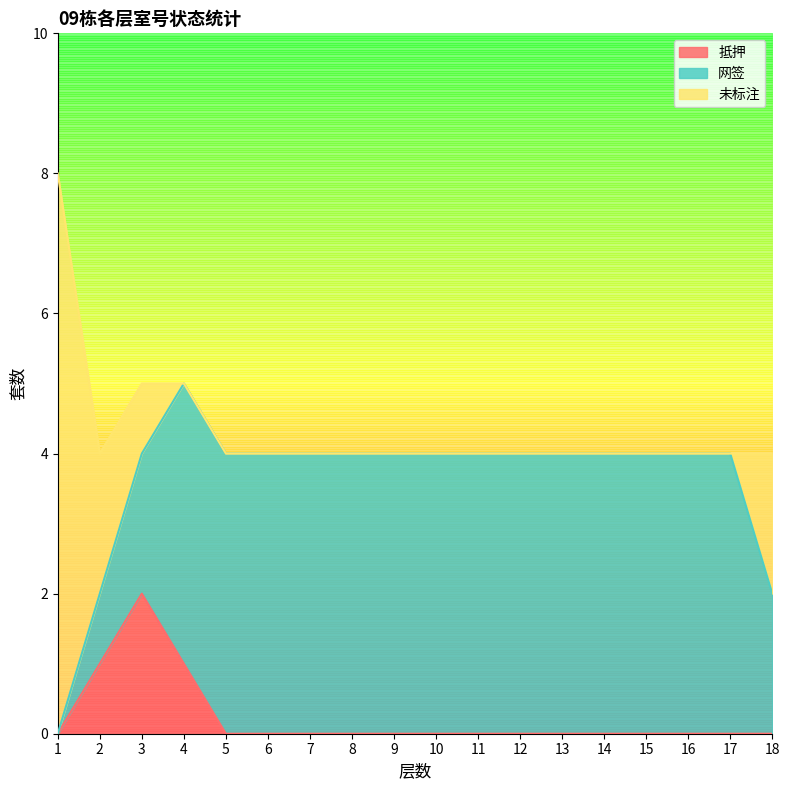

Reading right to left, extract all data points from this chart.

抵押: 18=0	17=0	16=0	15=0	14=0	13=0	12=0	11=0	10=0	9=0	8=0	7=0	6=0	5=0	4=1	3=2	2=1	1=0
网签: 18=2	17=4	16=4	15=4	14=4	13=4	12=4	11=4	10=4	9=4	8=4	7=4	6=4	5=4	4=4	3=2	2=1	1=0
未标注: 18=2	17=0	16=0	15=0	14=0	13=0	12=0	11=0	10=0	9=0	8=0	7=0	6=0	5=0	4=0	3=1	2=2	1=8